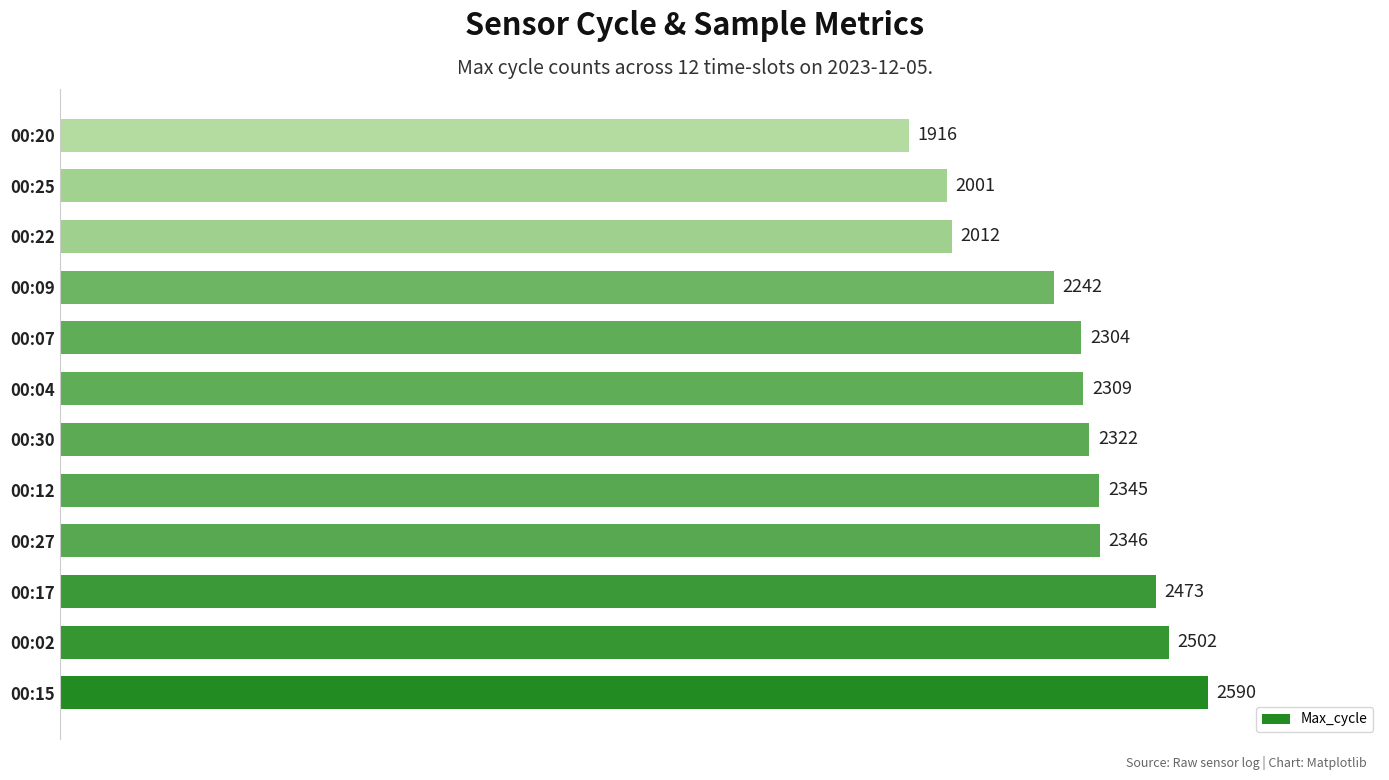

The value at 00:09 is 2242. True or false?

True